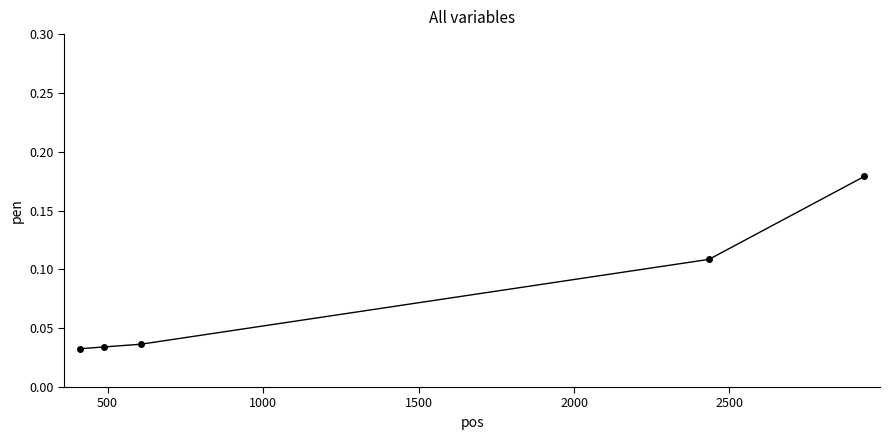

Count the values in the range 0 to 1.

5